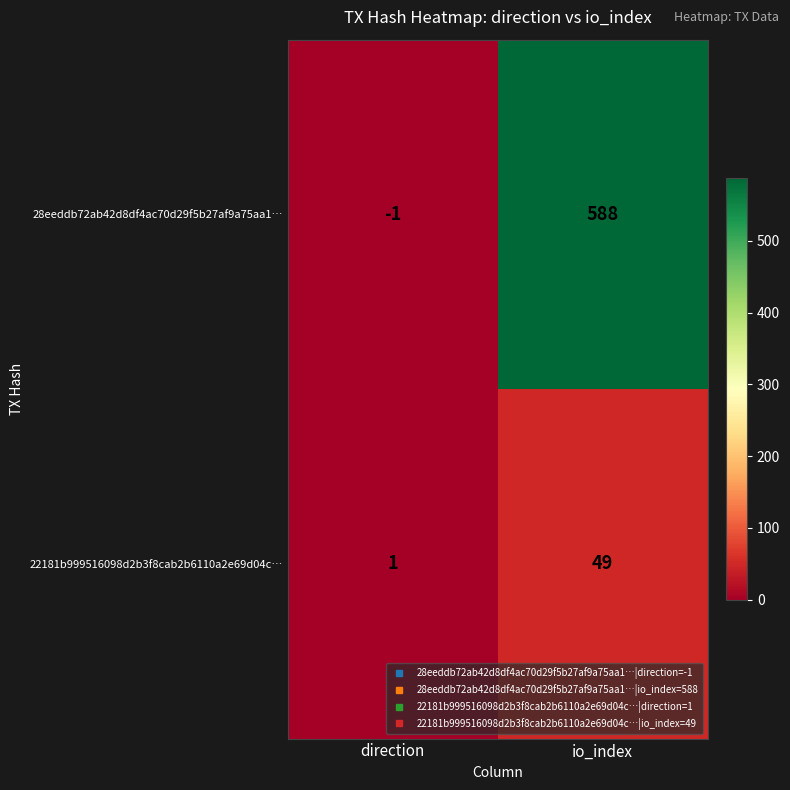

How many categories are shown in the chart?

2